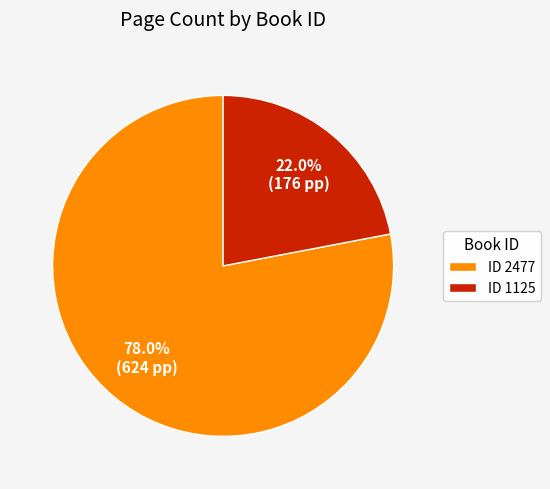

Is there a majority slice in this chart?

Yes